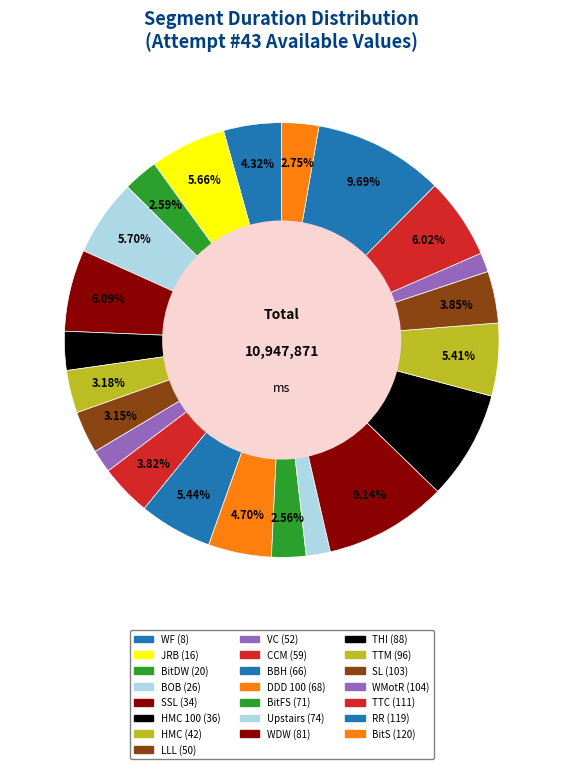

Is it true that BitDW (20) is 1% of the pie?

False